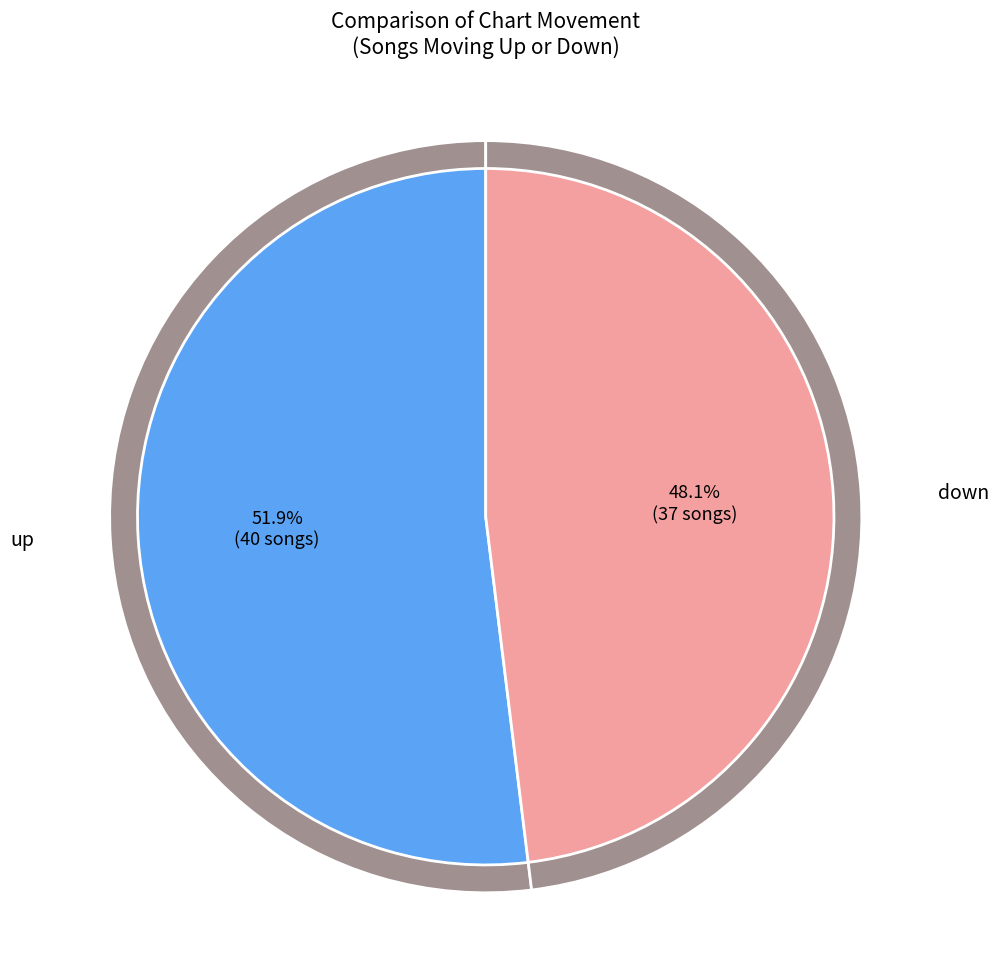

To the nearest percent, what portion does up represent?

52%